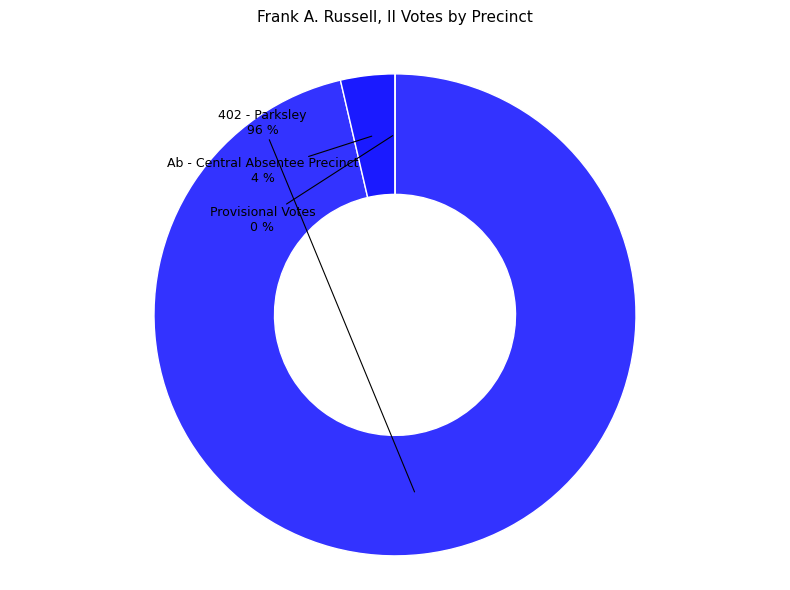

How many slices are in this pie chart?

3